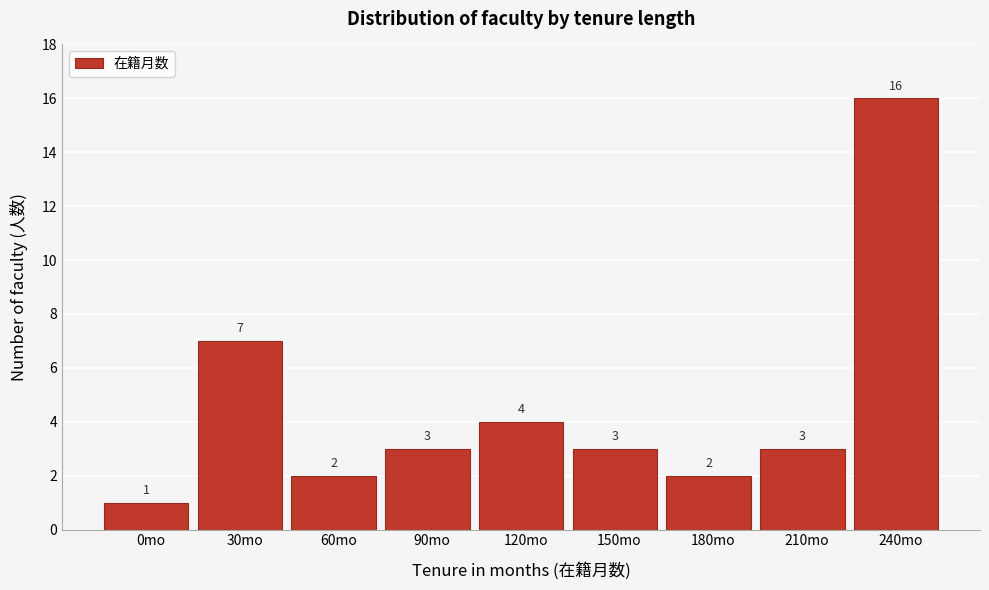

Reading right to left, extract all data points from this chart.

16	3	2	3	4	3	2	7	1